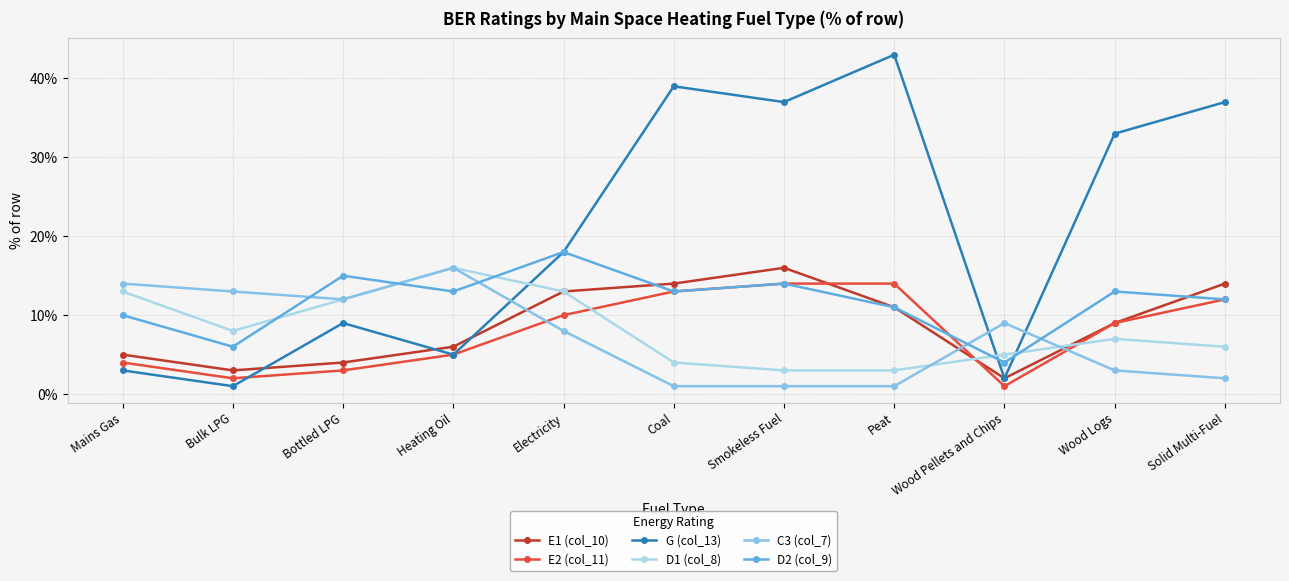

Reading right to left, extract all data points from this chart.

E1 (col_10): Solid Multi-Fuel=14	Wood Logs=9	Wood Pellets and Chips=2	Peat=11	Smokeless Fuel=16	Coal=14	Electricity=13	Heating Oil=6	Bottled LPG=4	Bulk LPG=3	Mains Gas=5
E2 (col_11): Solid Multi-Fuel=12	Wood Logs=9	Wood Pellets and Chips=1	Peat=14	Smokeless Fuel=14	Coal=13	Electricity=10	Heating Oil=5	Bottled LPG=3	Bulk LPG=2	Mains Gas=4
G (col_13): Solid Multi-Fuel=37	Wood Logs=33	Wood Pellets and Chips=2	Peat=43	Smokeless Fuel=37	Coal=39	Electricity=18	Heating Oil=5	Bottled LPG=9	Bulk LPG=1	Mains Gas=3
D1 (col_8): Solid Multi-Fuel=6	Wood Logs=7	Wood Pellets and Chips=5	Peat=3	Smokeless Fuel=3	Coal=4	Electricity=13	Heating Oil=16	Bottled LPG=12	Bulk LPG=8	Mains Gas=13
C3 (col_7): Solid Multi-Fuel=2	Wood Logs=3	Wood Pellets and Chips=9	Peat=1	Smokeless Fuel=1	Coal=1	Electricity=8	Heating Oil=16	Bottled LPG=12	Bulk LPG=13	Mains Gas=14
D2 (col_9): Solid Multi-Fuel=12	Wood Logs=13	Wood Pellets and Chips=4	Peat=11	Smokeless Fuel=14	Coal=13	Electricity=18	Heating Oil=13	Bottled LPG=15	Bulk LPG=6	Mains Gas=10